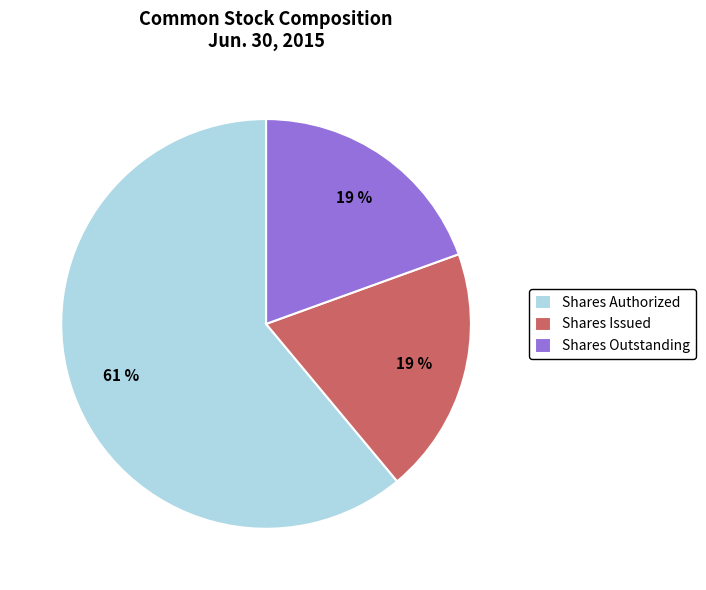

Do Shares Outstanding and Shares Issued together represent more than half of the pie?

No